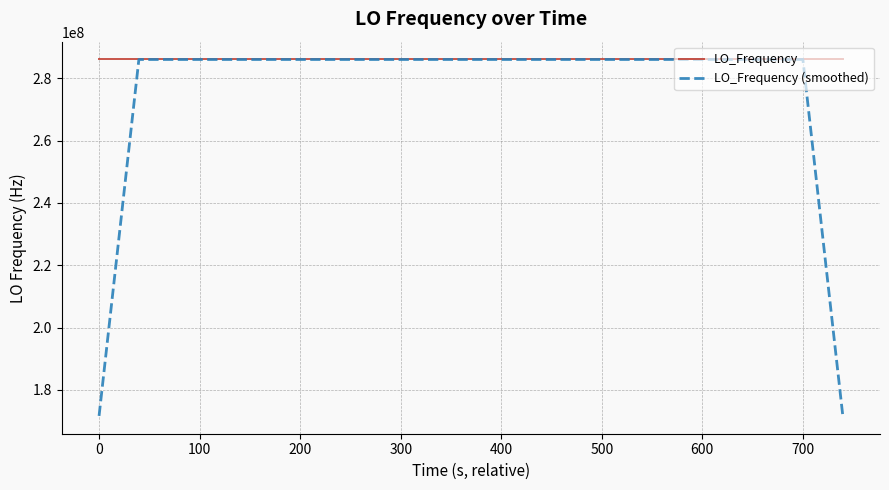

List the series in order of their overall mean, highest first.

LO_Frequency, LO_Frequency (smoothed)